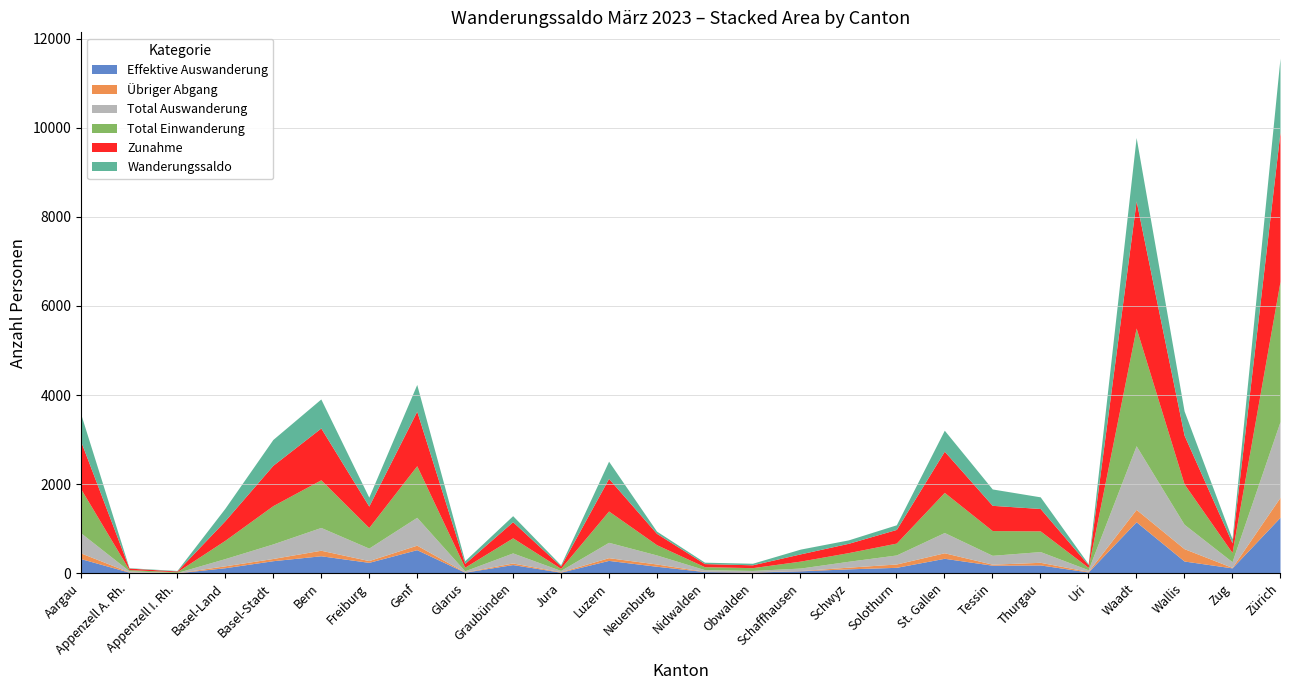

What is the greatest value displayed?

3359